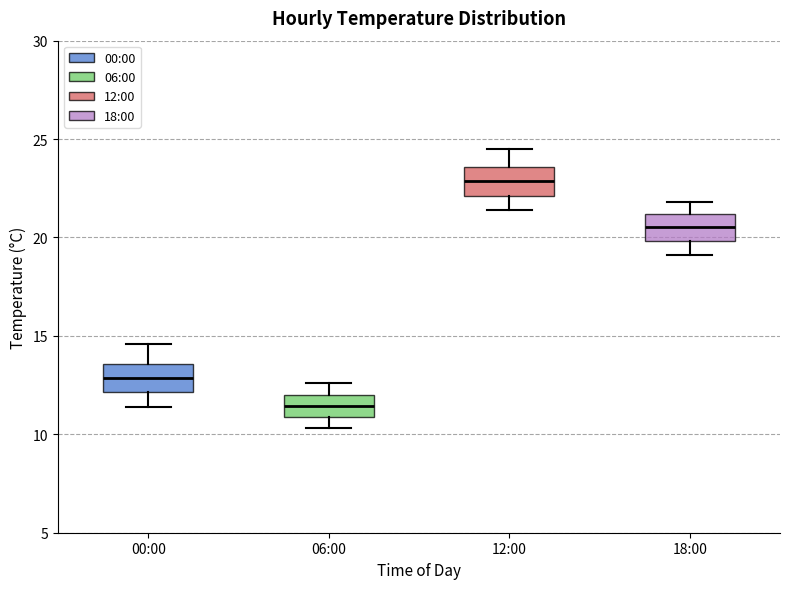

Reading left to right, read every box against the y-axis: the position of its median line, the range the box covers, and the ends of its whiskers. The values are not printed on the chart, so give them approximately, as read against the axis.

00:00: median 13.0, box 12.0 to 13.5, whiskers 11.5 to 14.5
06:00: median 11.5, box 11.0 to 12.0, whiskers 10.5 to 12.5
12:00: median 23.0, box 22.0 to 23.5, whiskers 21.5 to 24.5
18:00: median 20.5, box 20.0 to 21.0, whiskers 19.0 to 22.0